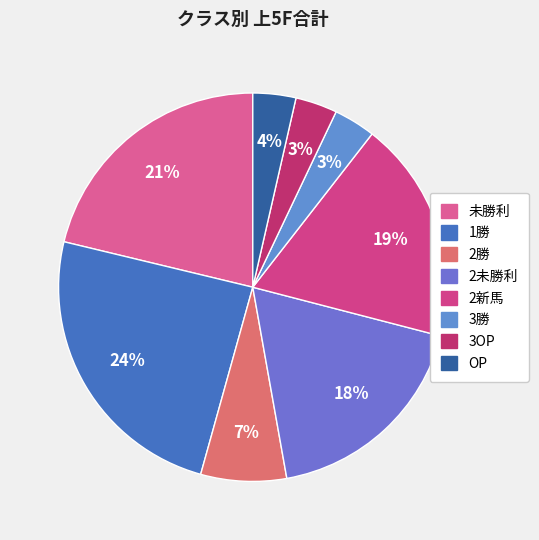

How many slices are in this pie chart?

8